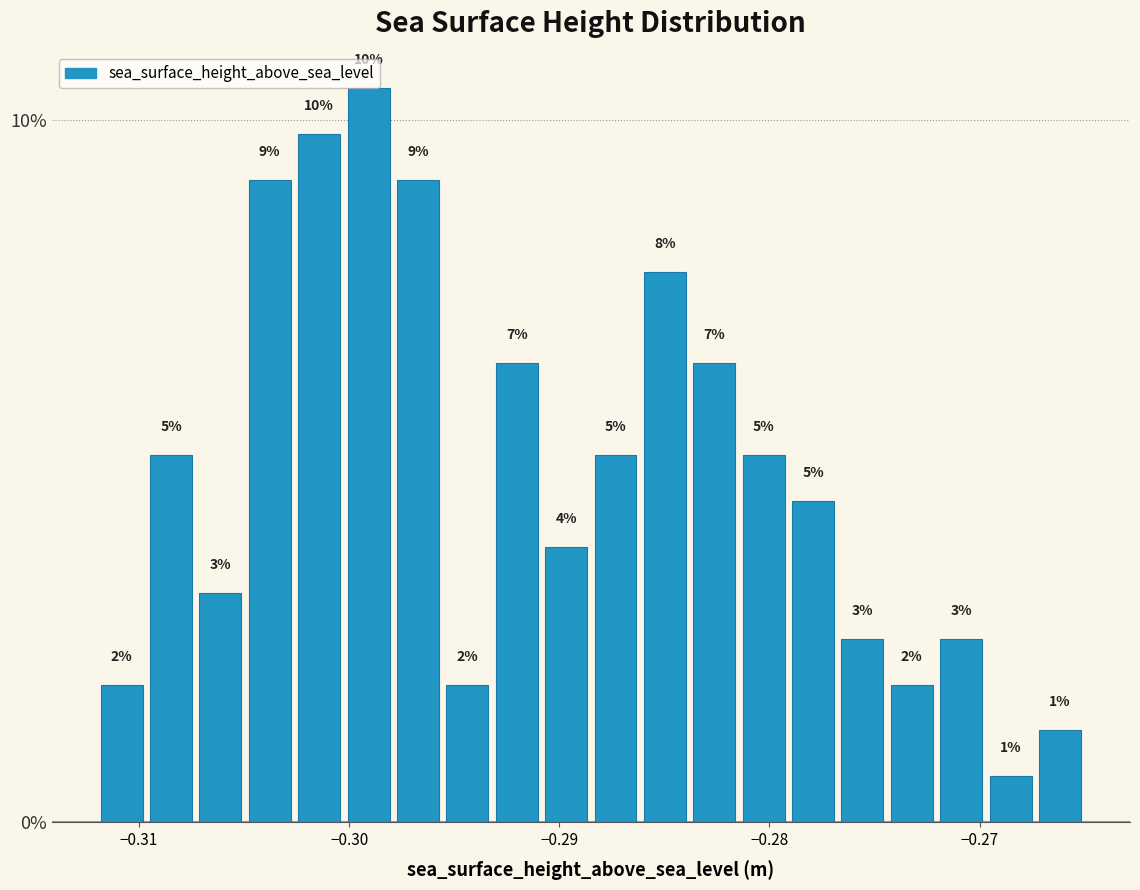

Around what value on the x-axis is the tallest bar? Give the approximate position of its centre, as read against the axis.

-0.299